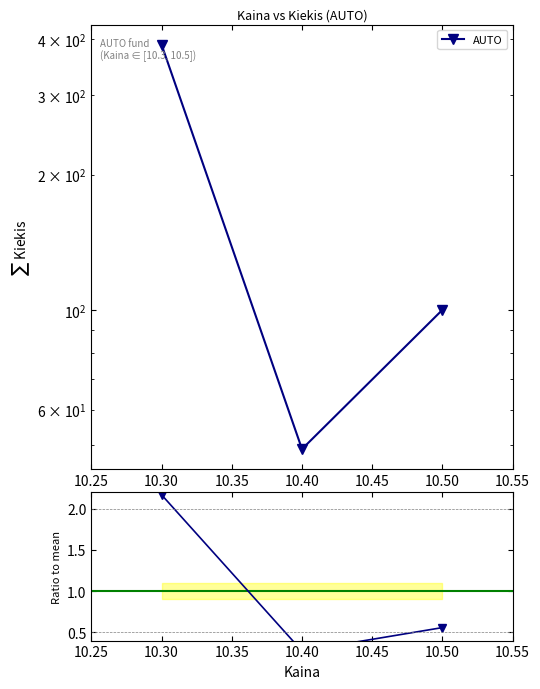

At 10.50, list the series in order from largest to smallest.

AUTO, AUTO ratio